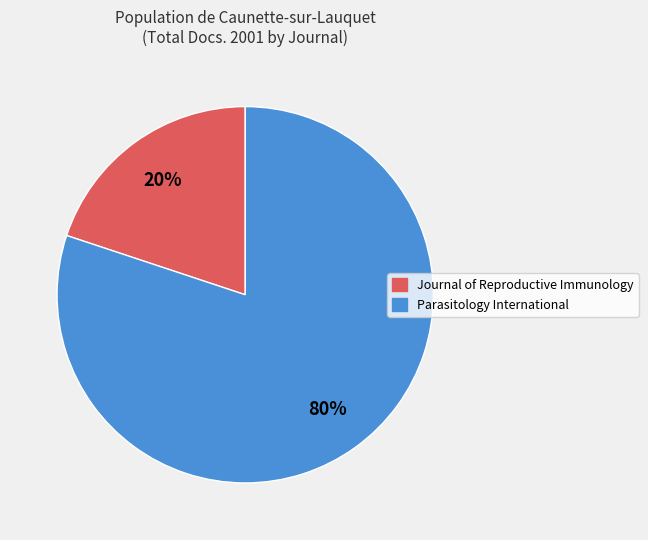

What is the smallest slice in the pie chart?

Journal of Reproductive Immunology